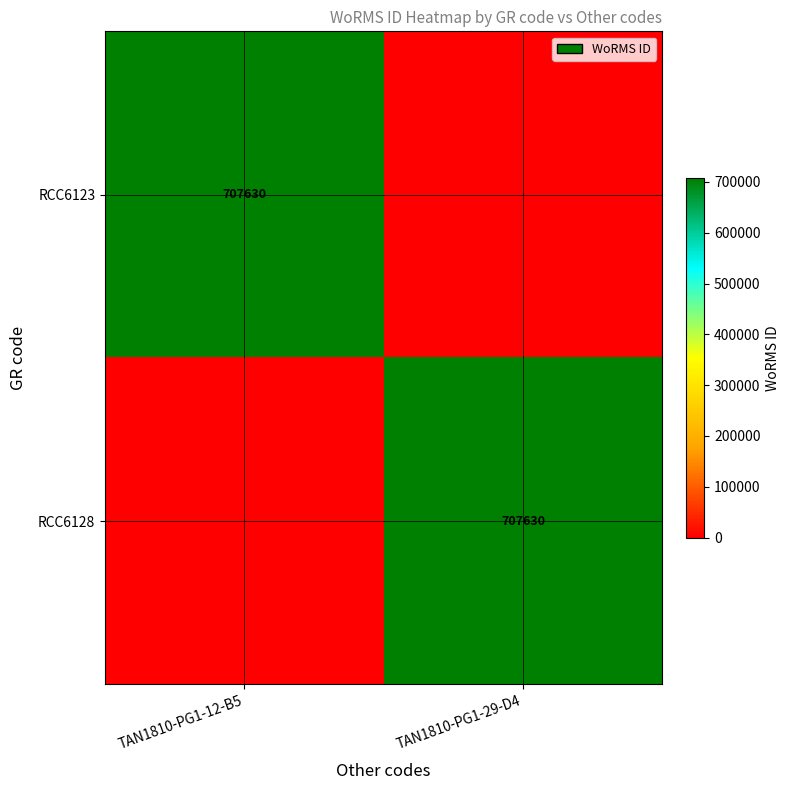

What is the total value across all series at TAN1810-PG1-29-D4?

707630